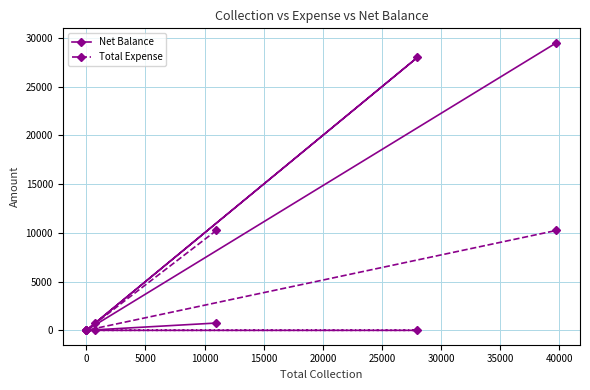

How many lines are shown in the chart?

2